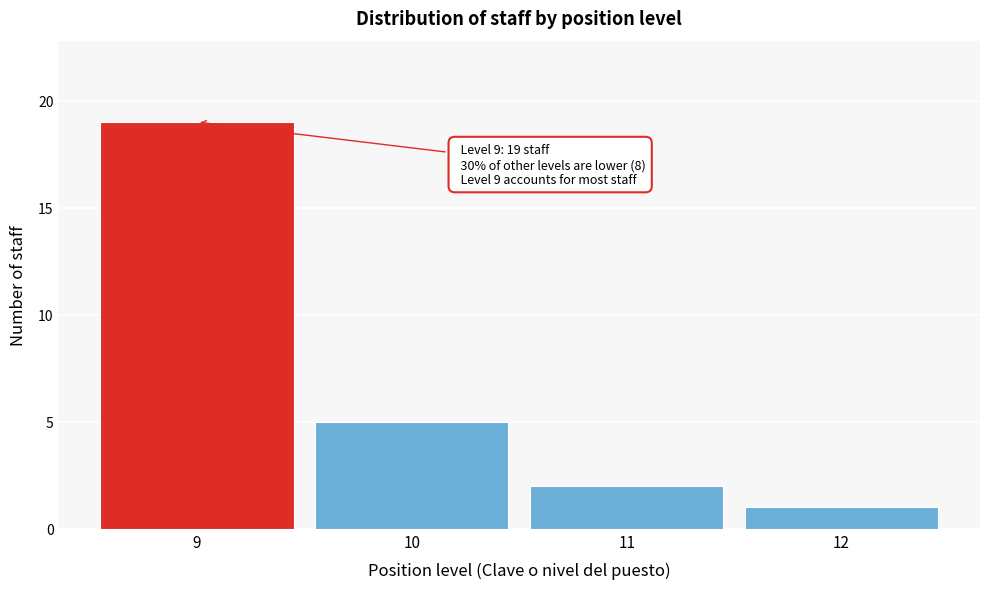

Which range on the x-axis has the tallest bar?

8.5 to 9.5